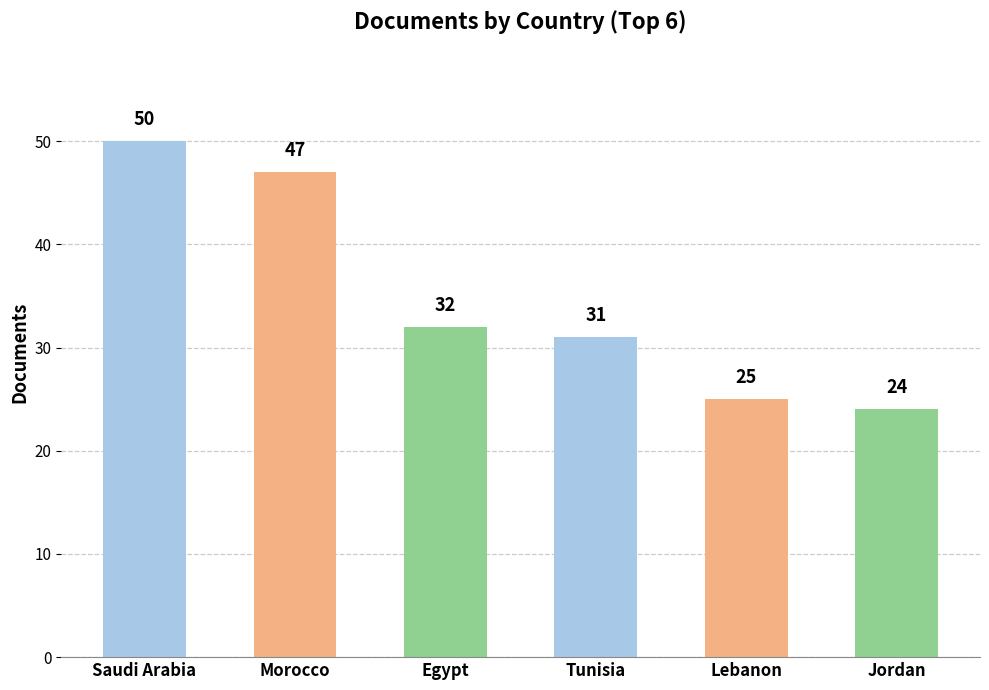

What is the difference between the second highest and minimum values?

23